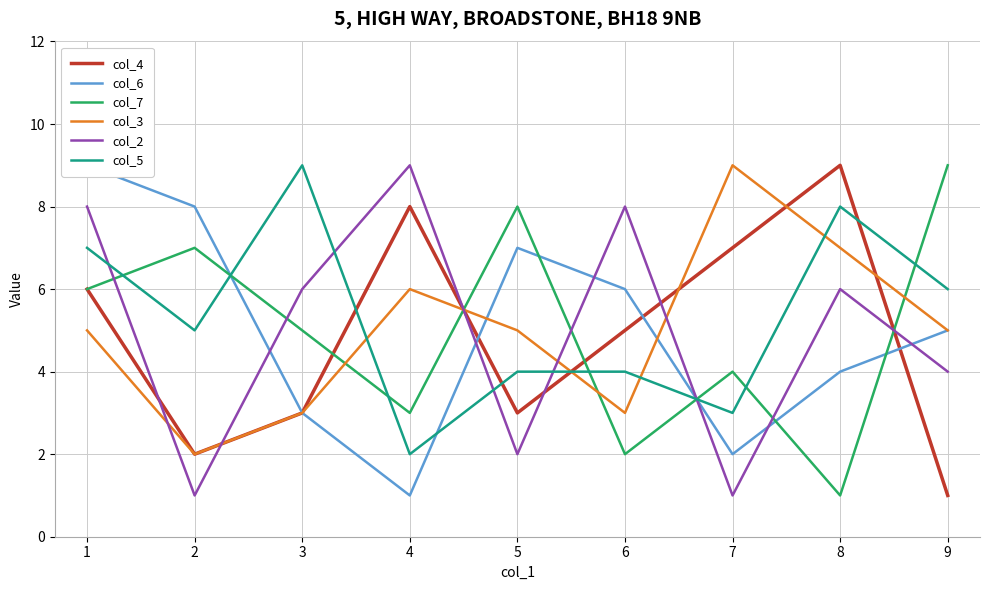

Is this an area chart (filled region under the line)?

No